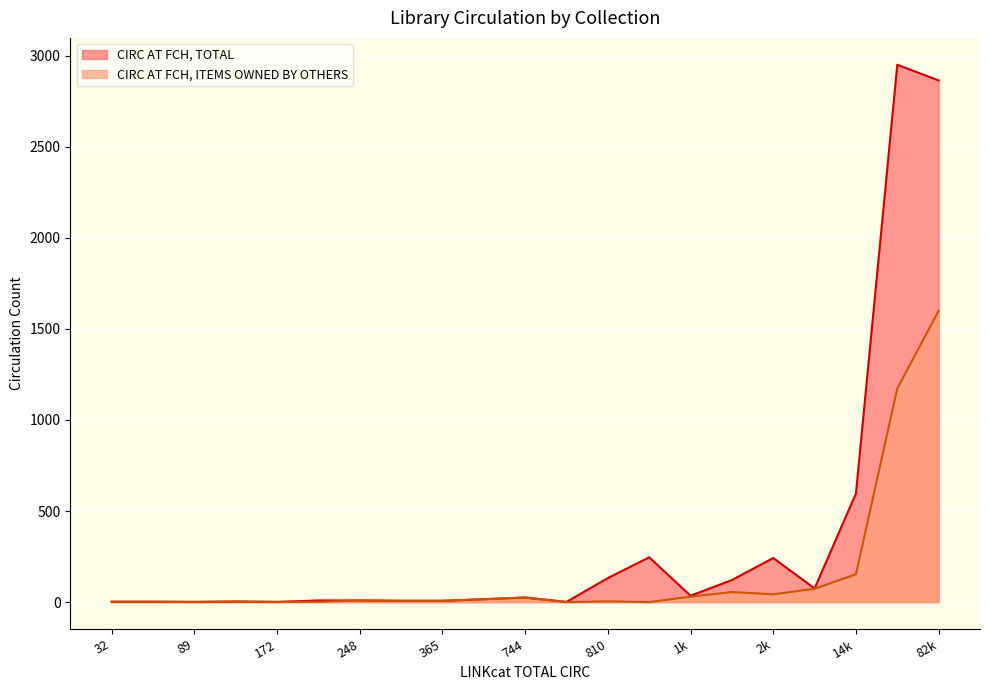

List the series in order of their overall mean, highest first.

CIRC AT FCH, TOTAL, CIRC AT FCH, ITEMS OWNED BY OTHERS